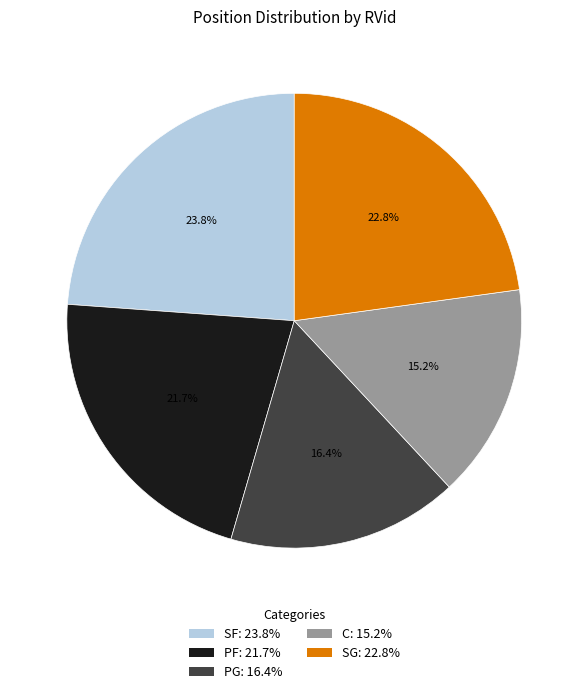

Combined, do PF: 21.7% and C: 15.2% account for over 50%?

No